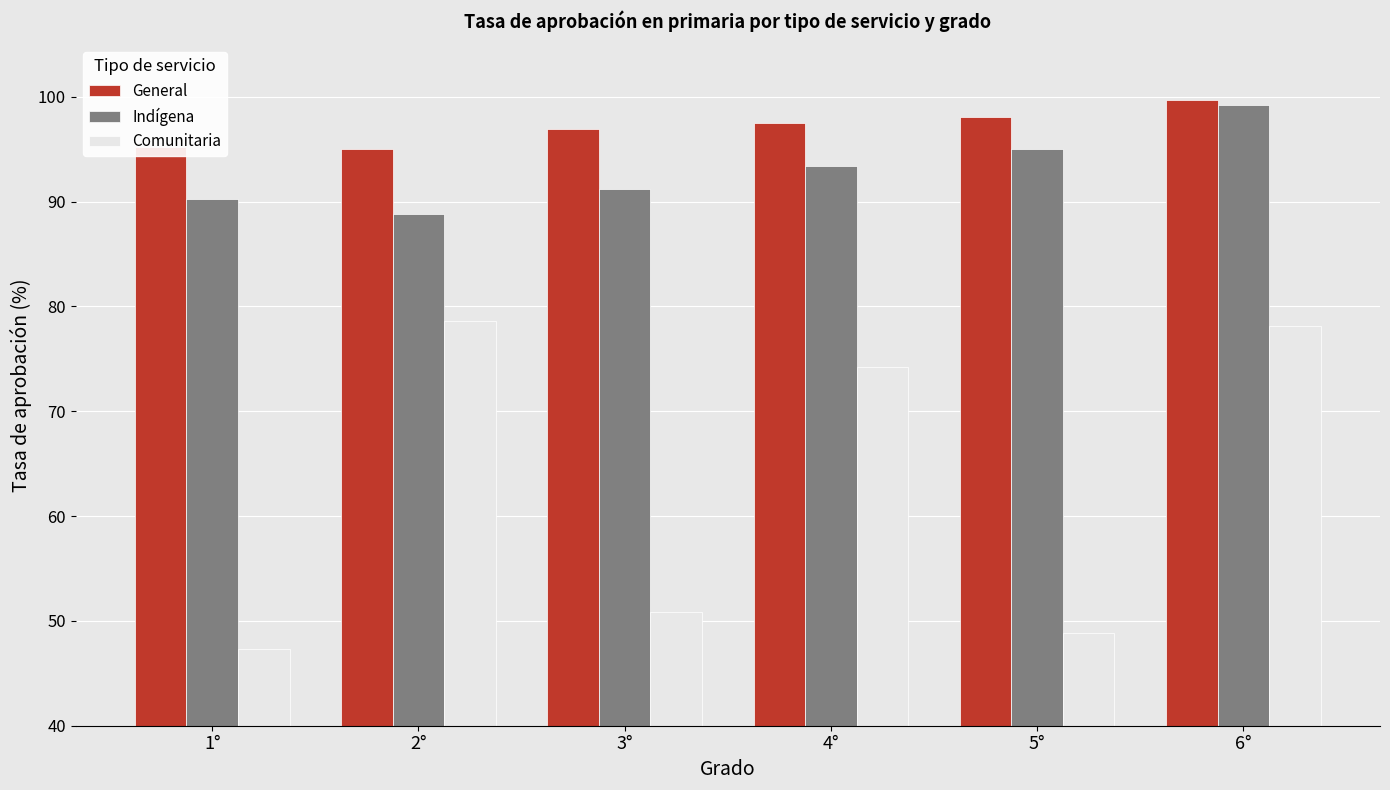

What is the sum of all Indígena values?

557.9